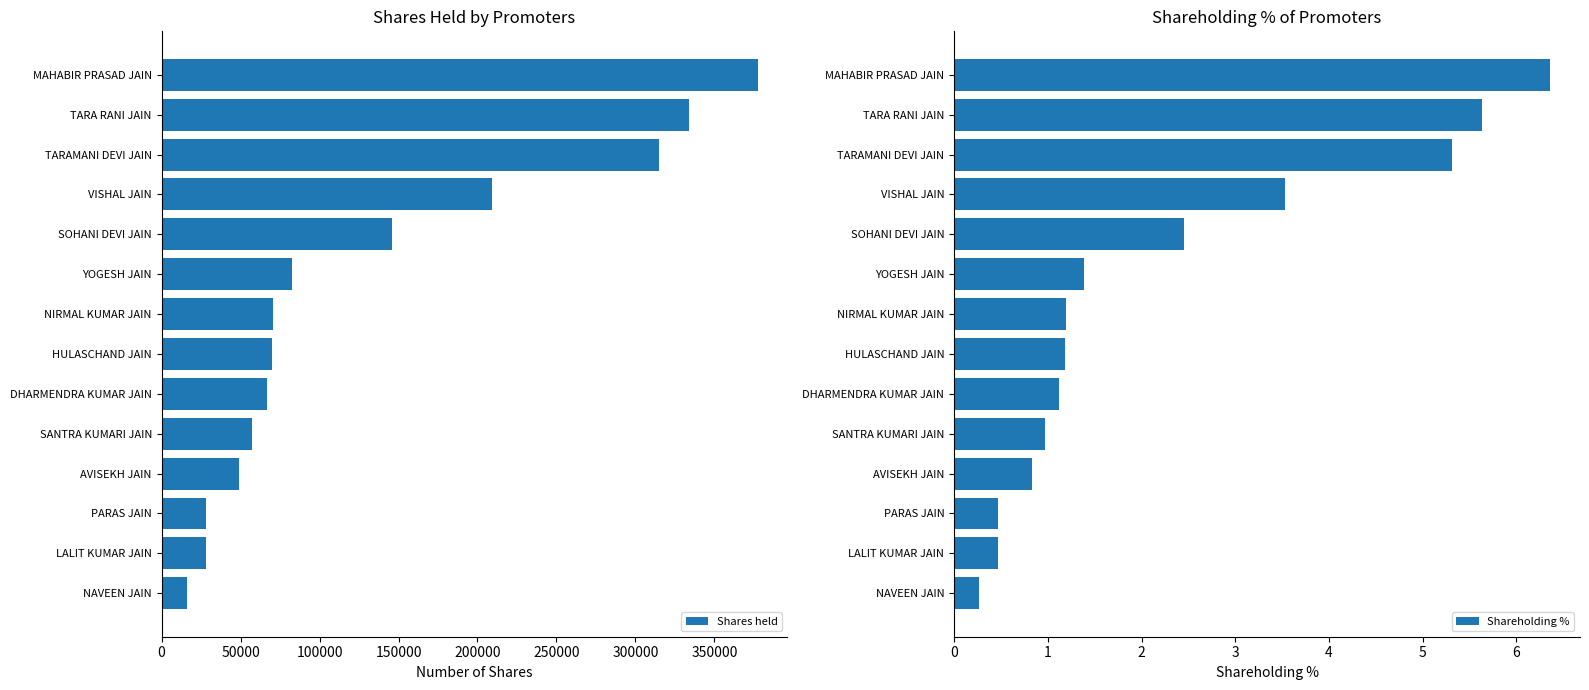

How many values in the Shareholding % series are below 1?

5